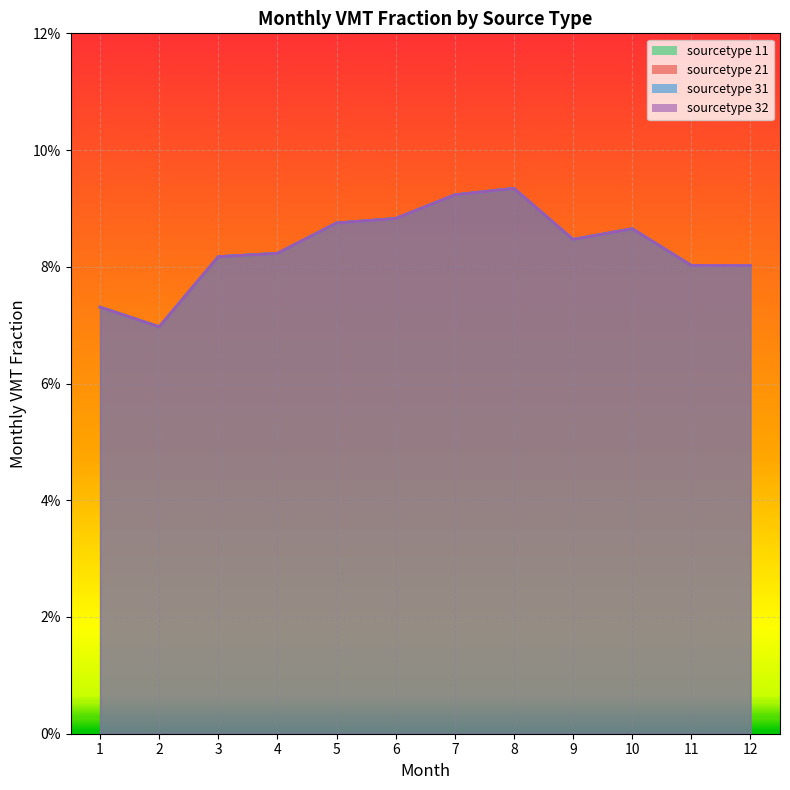

True or false: sourcetype 32 and sourcetype 21 intersect in this chart.

True